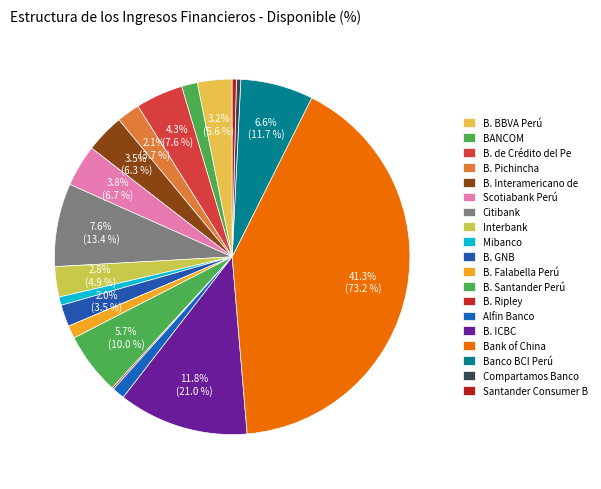

To the nearest percent, what is the average slice percentage?

5%